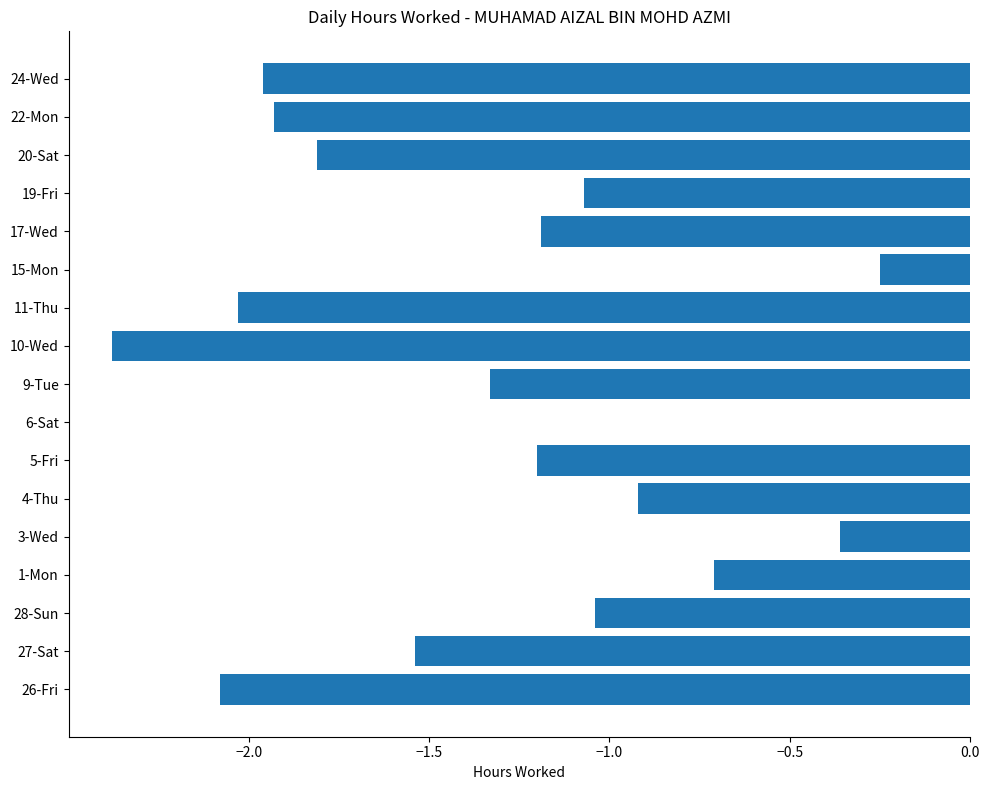

Which category has the highest value across all series?

6-Sat